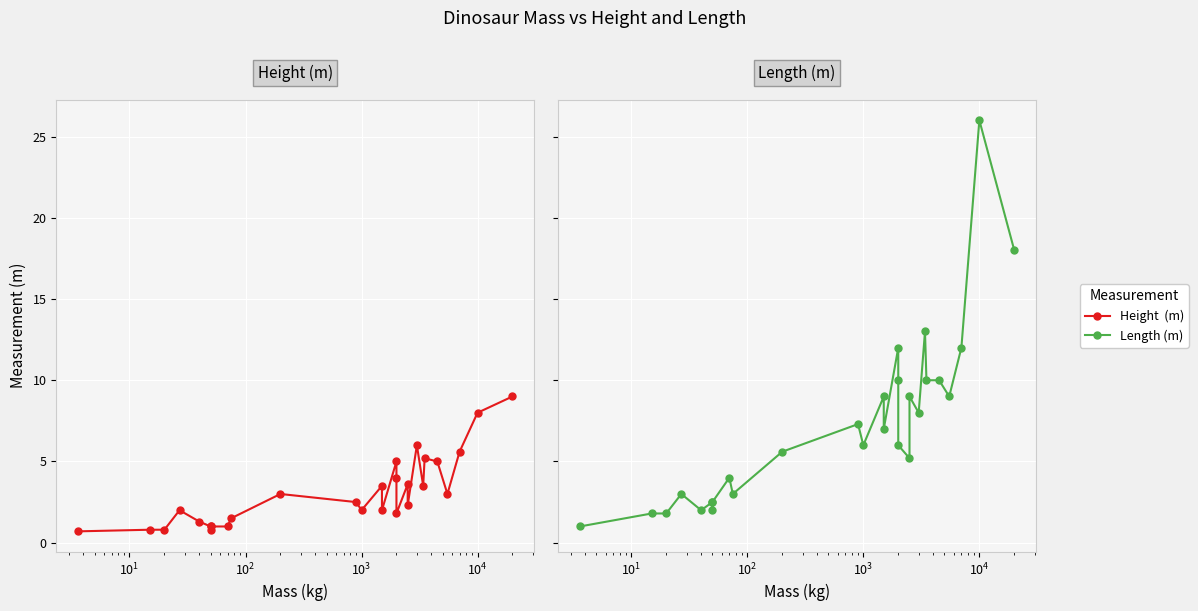

List the series in order of their overall mean, highest first.

Length (m), Height  (m)